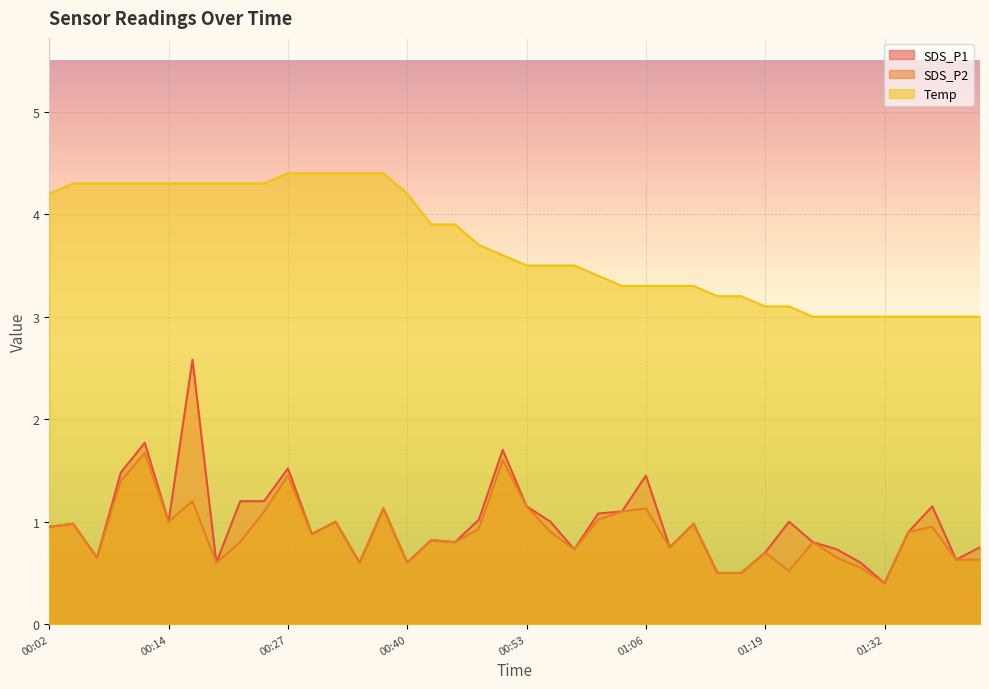

The value of Temp at 00:29 is 4.4. True or false?

True